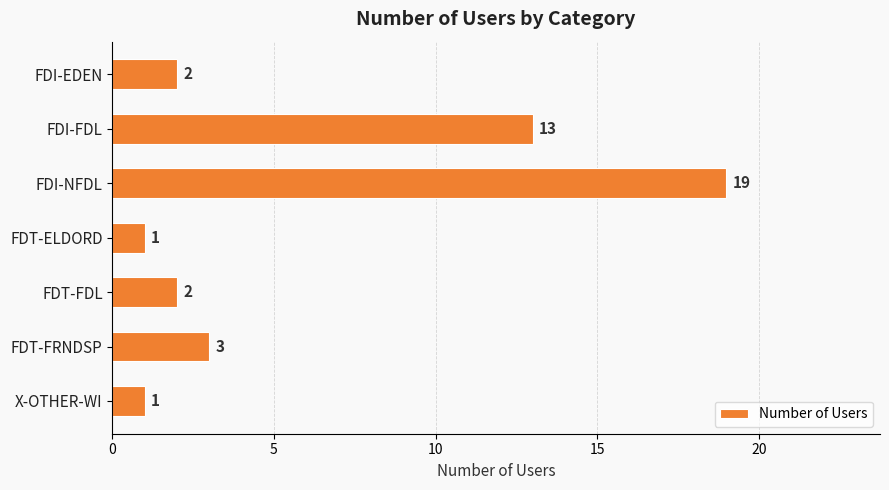

Does the chart contain any negative values?

No